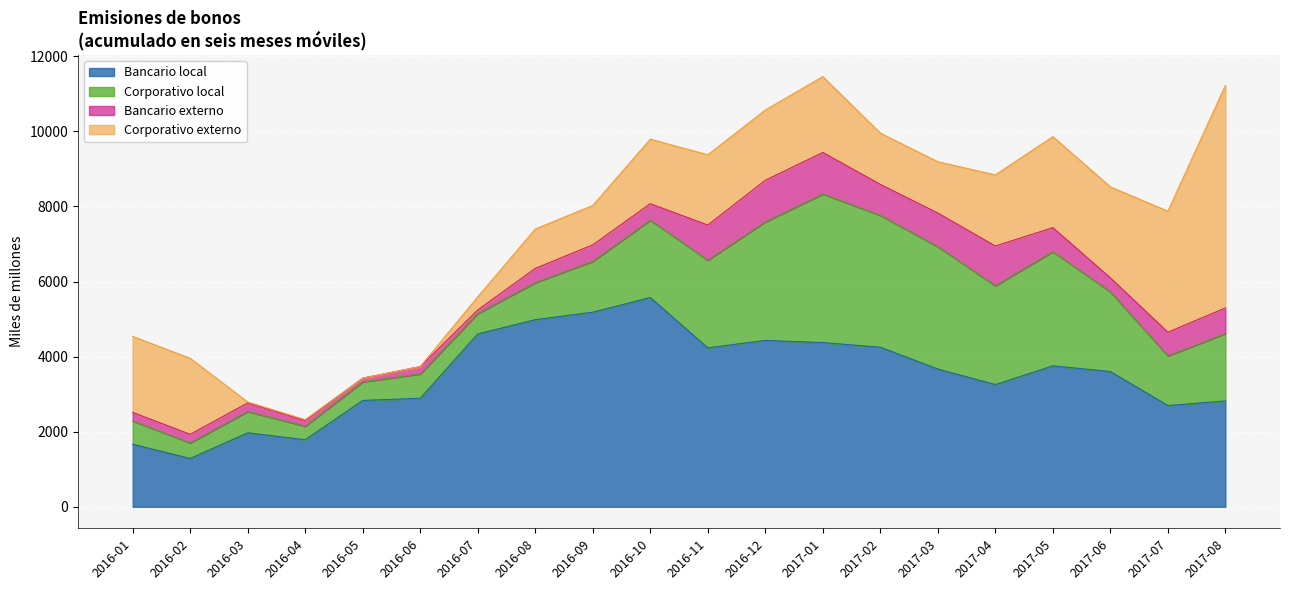

What is the total value across all series at 2017-02?

9954.7